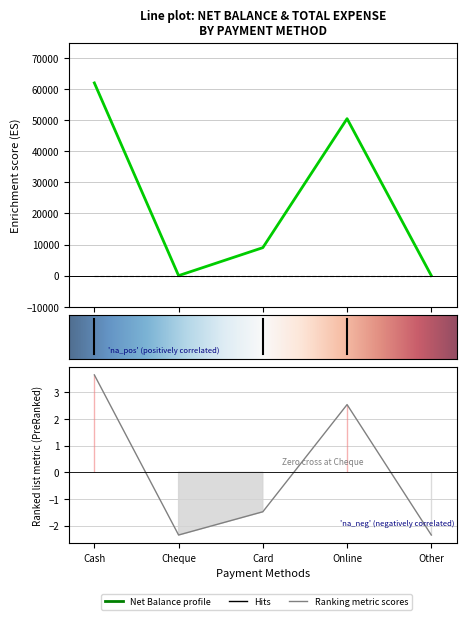

How many values are above zero?

3